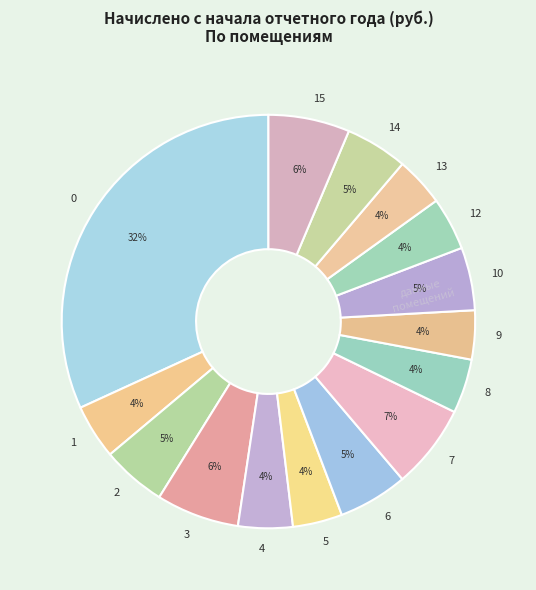

How many segments does this pie chart have?

15